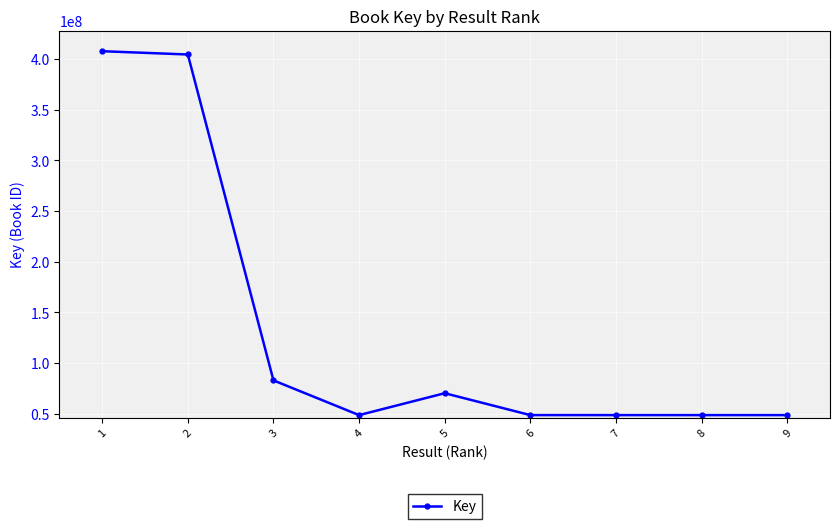

Is it true that the value at 4 is 30552820?

False